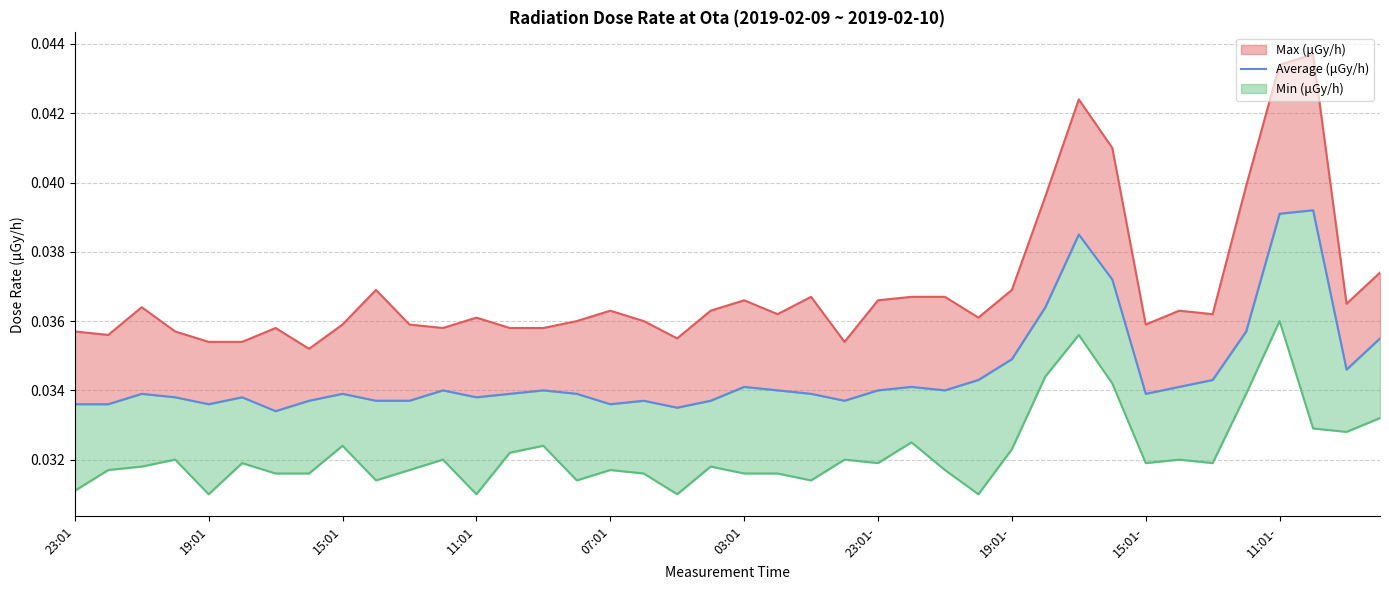

How many lines are shown in the chart?

3